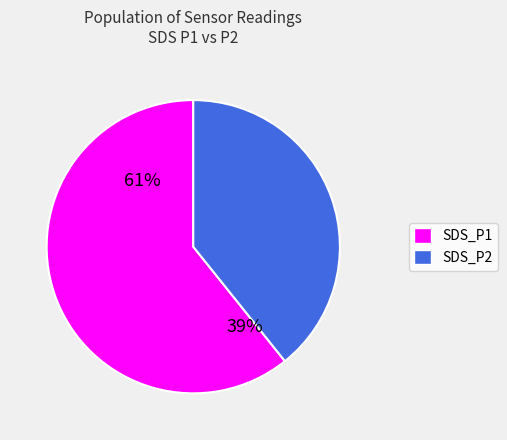

Approximately how many times larger is the value at SDS_P2 compared to SDS_P1?

0.6